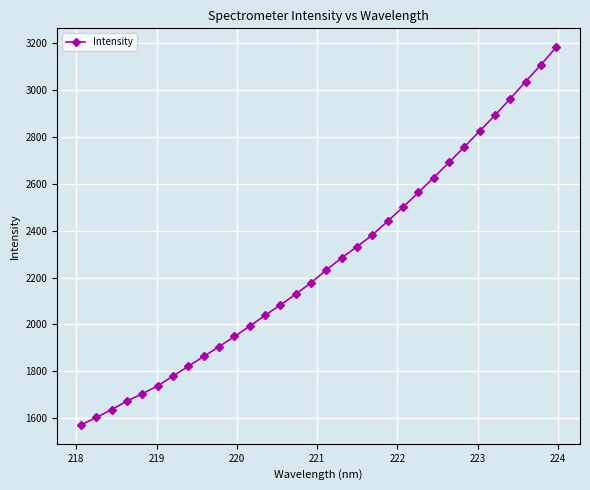

What is the minimum value shown in the chart?

1571.3